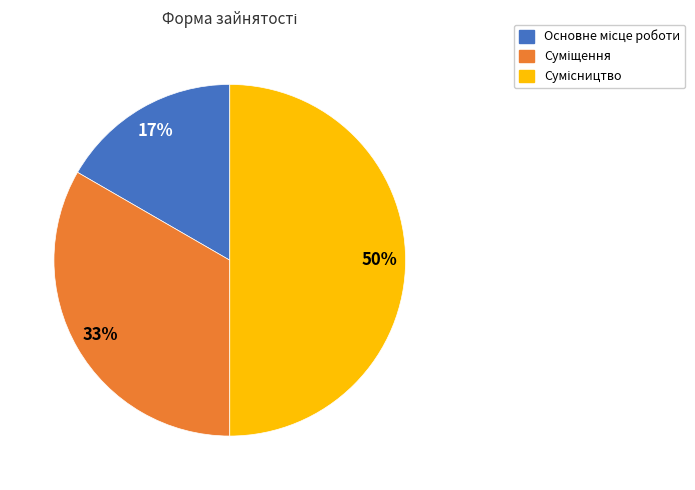

To the nearest percent, what is the average slice percentage?

33%